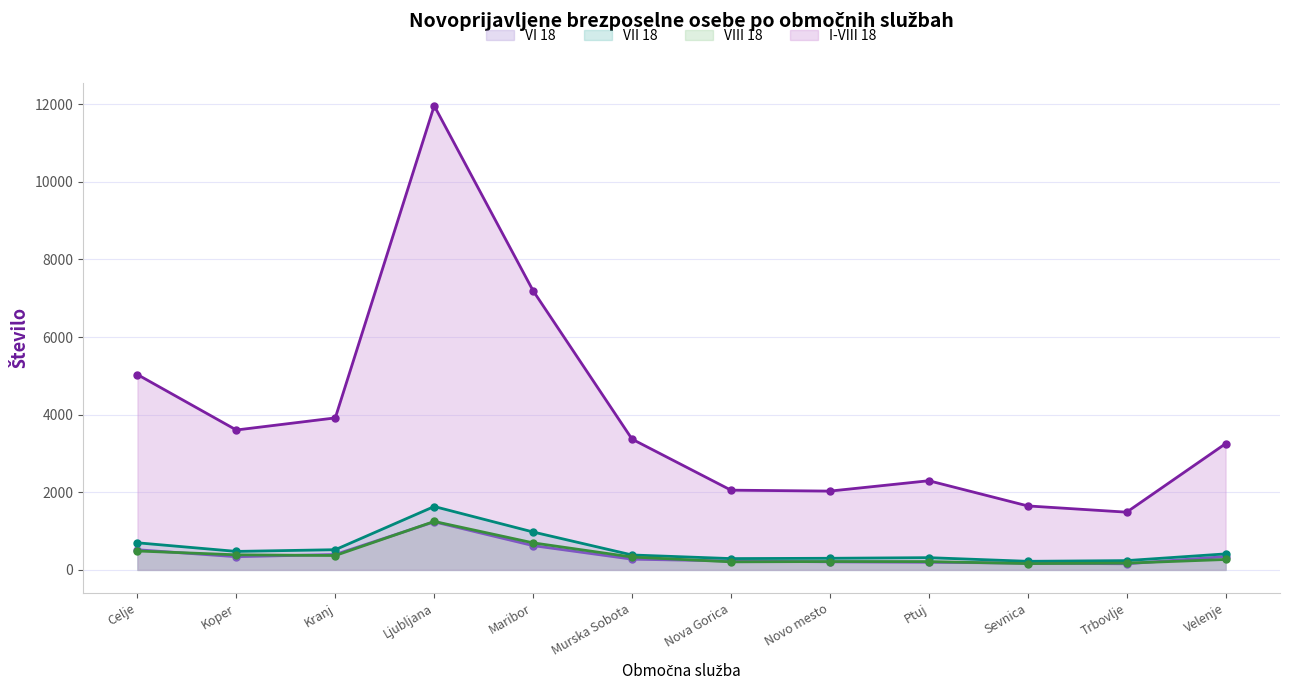

At which label does VIII 18 first exceed 331?

Celje